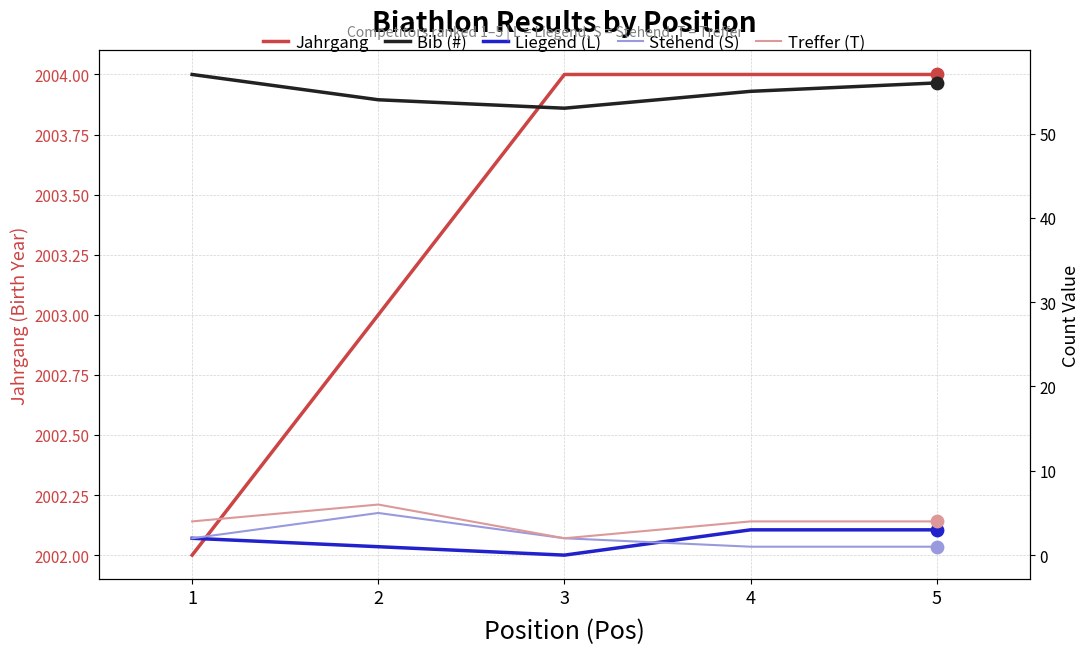

Which series reaches the maximum Y coordinate?

Jahrgang